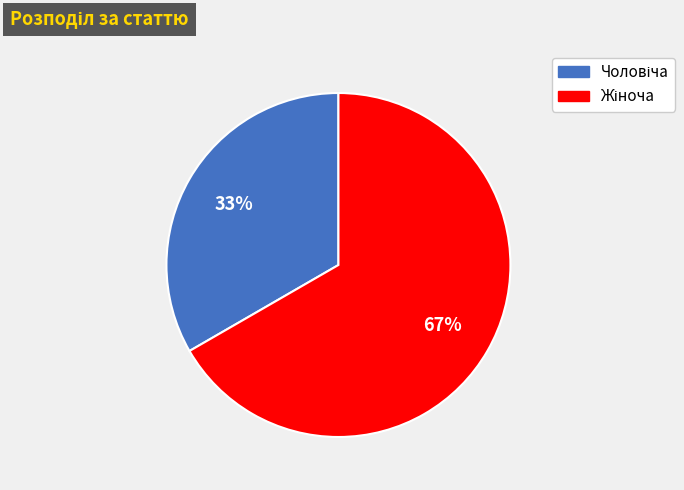

To the nearest percent, what is the average slice percentage?

50%